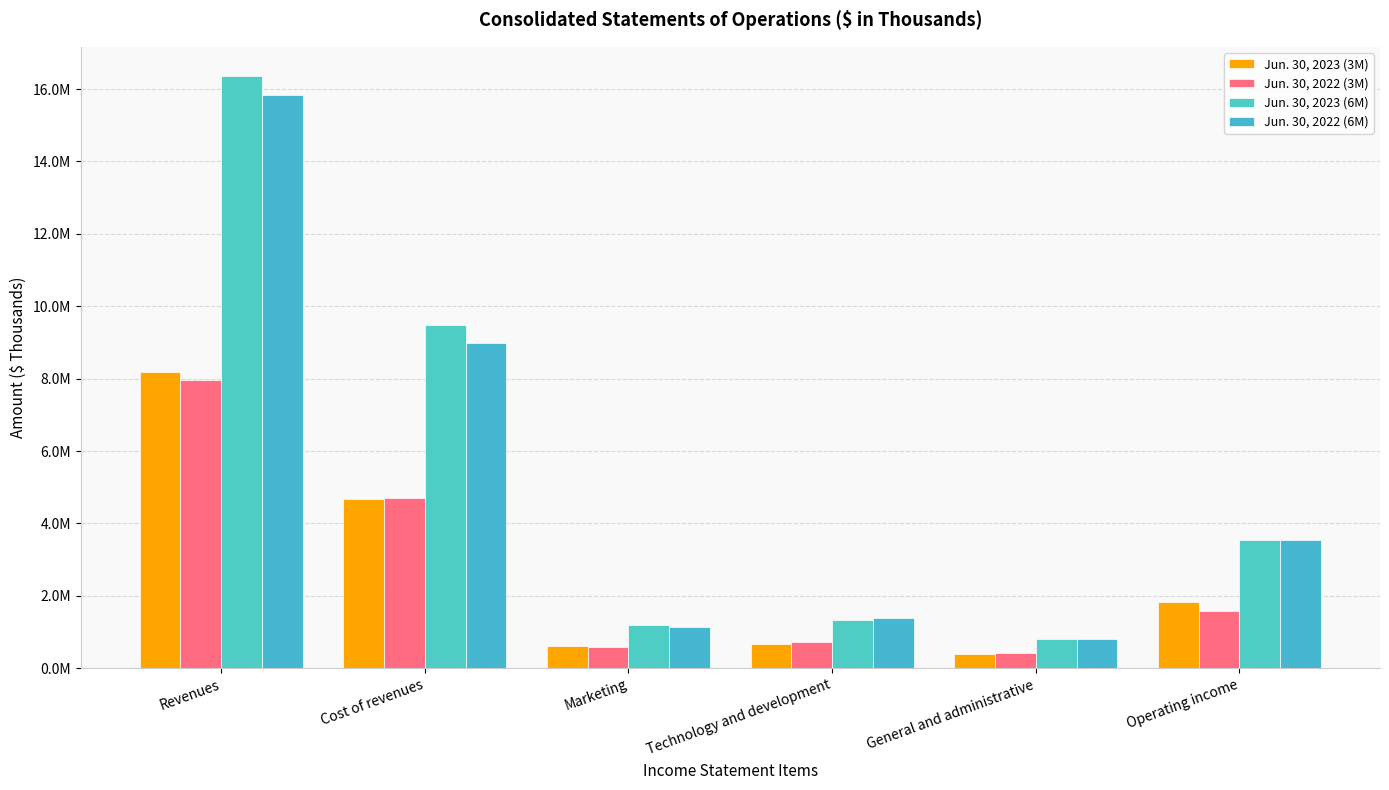

What is the highest value of the Jun. 30, 2022 (3M) series?

7970141